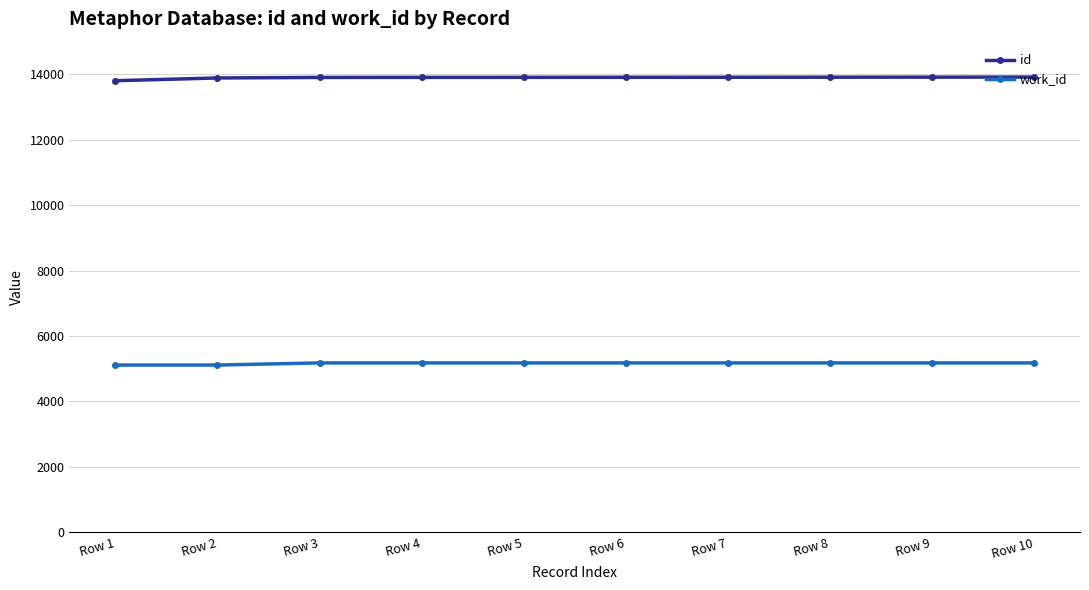

What is the value of the id point at the 8th from the left?

13913